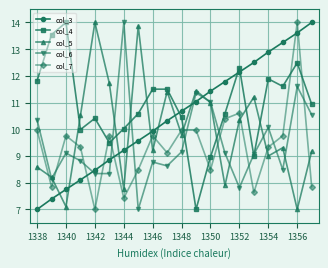

What is the difference between the second highest and minimum values in the col_5 series?

6.9